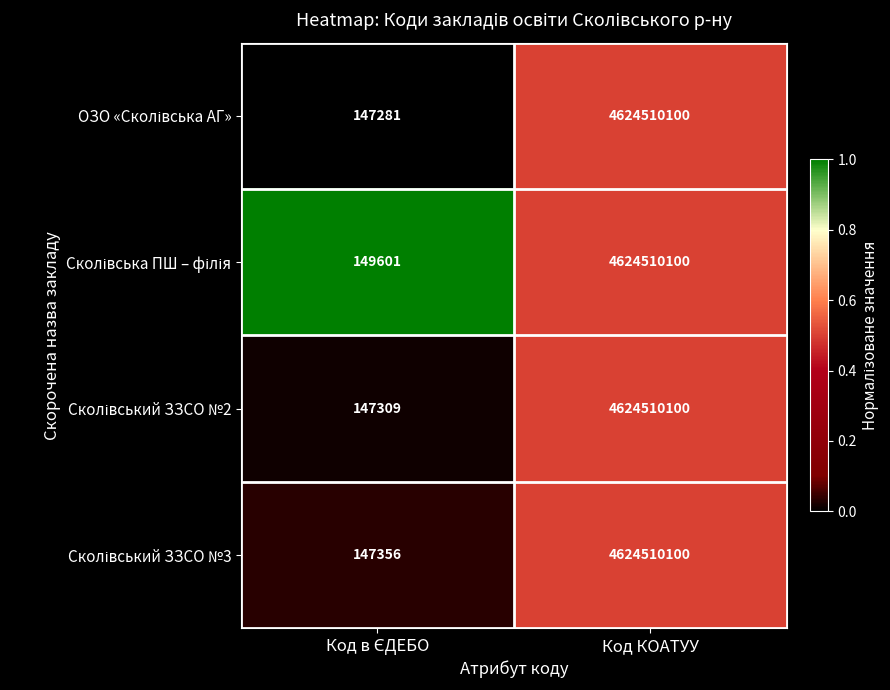

At which category does the chart reach its peak across all series?

Код КОАТУУ